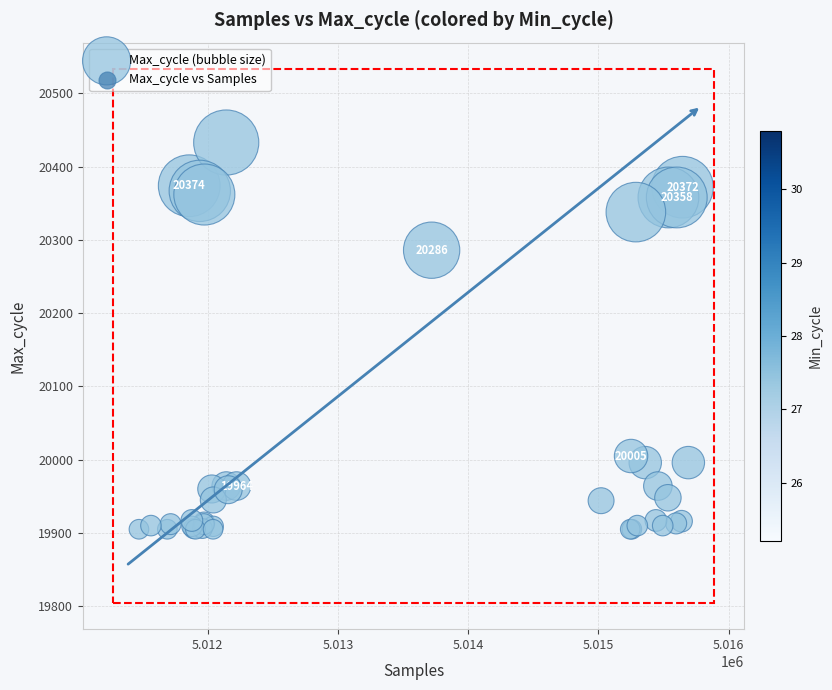

What Y value in the scatter plot is closest to 20169?

20286